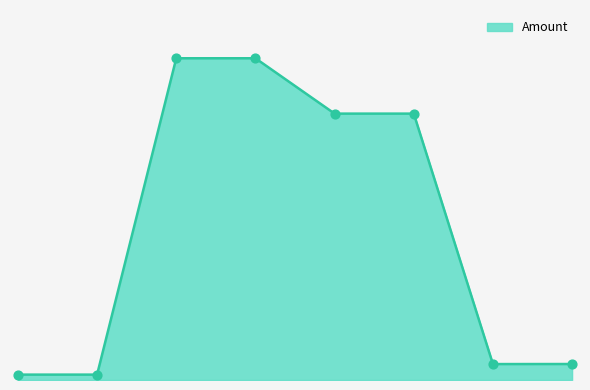

Is this an area chart (filled region under the line)?

Yes